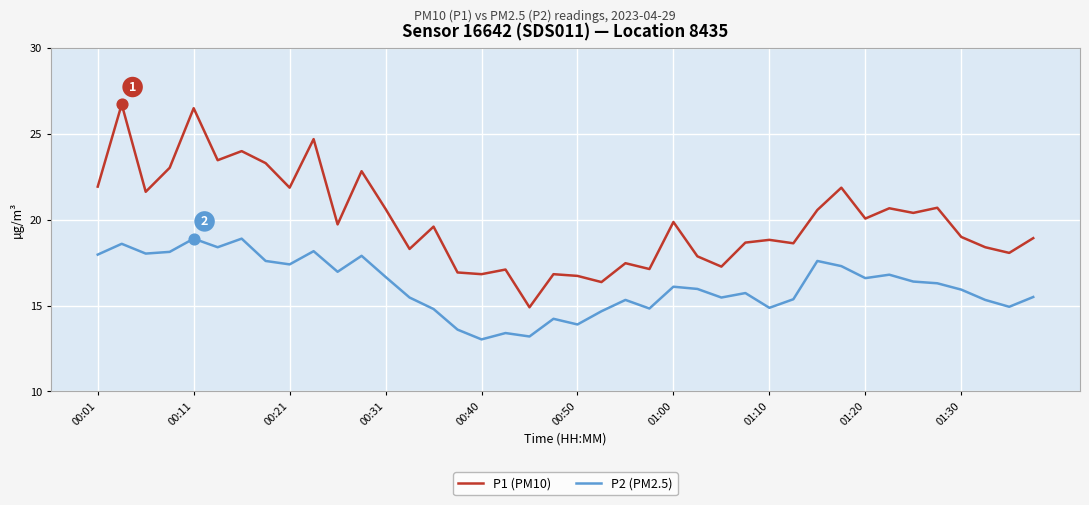

What is the minimum value shown in the chart?

13.0